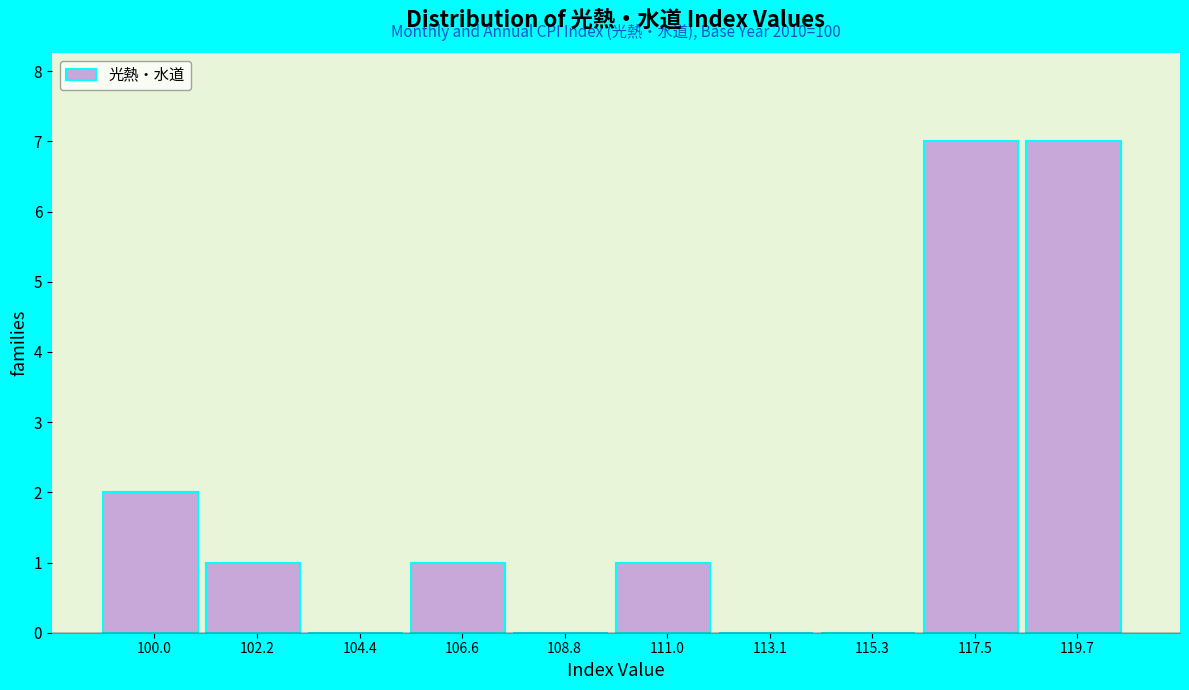

Reading right to left, what are all the values shown in this chart?

119.7=7	117.5=7	115.3=0	113.1=0	111.0=1	108.8=0	106.6=1	104.4=0	102.2=1	100.0=2